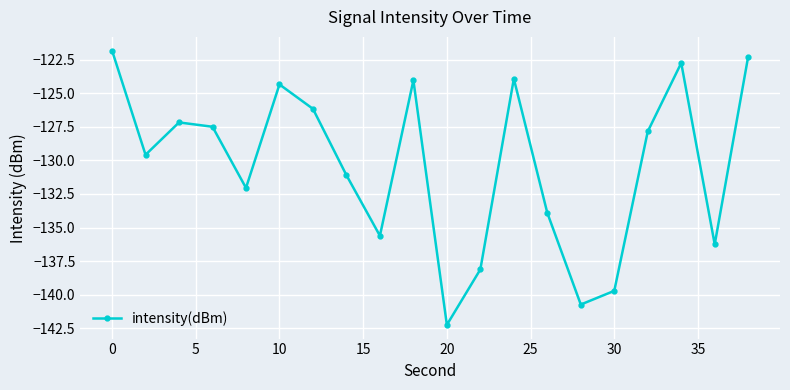

Reading left to right, list all the values displayed in this chart.

-121.8	-129.6	-127.2	-127.5	-132.0	-124.3	-126.2	-131.1	-135.6	-124.0	-142.2	-138.1	-123.9	-133.9	-140.7	-139.7	-127.8	-122.7	-136.3	-122.3